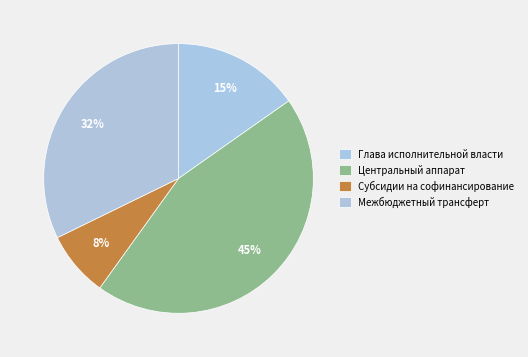

What percentage is the Глава исполнительной власти slice, to the nearest percent?

15%